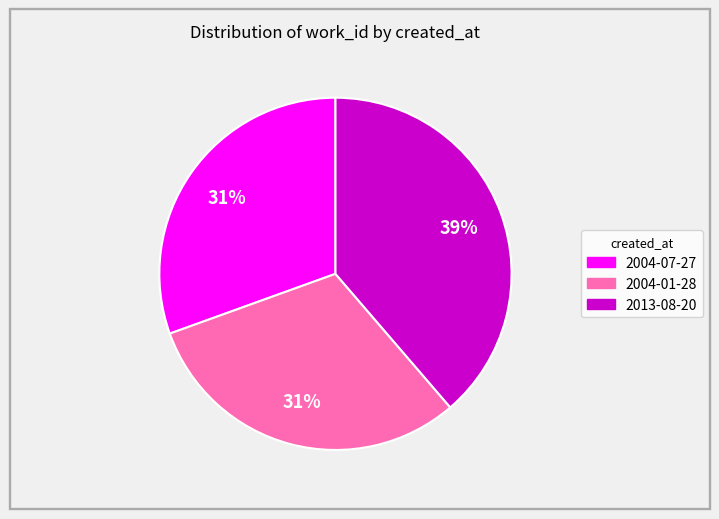

How many slices are in this pie chart?

3